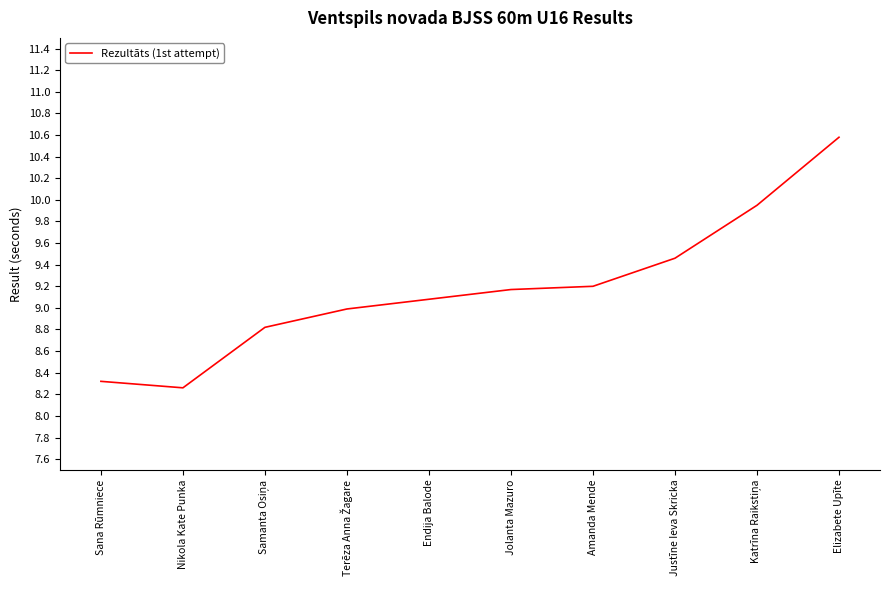

How many lines are shown in the chart?

1